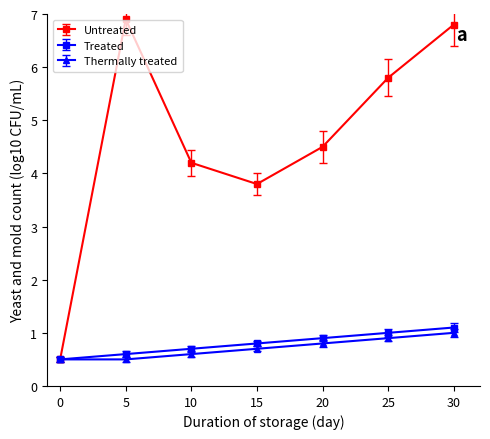

Reading left to right, extract all data points from this chart.

Untreated: 0=0.5	5=6.9	10=4.2	15=3.8	20=4.5	25=5.8	30=6.8
Treated: 0=0.5	5=0.6	10=0.7	15=0.8	20=0.9	25=1.0	30=1.1
Thermally treated: 0=0.5	5=0.5	10=0.6	15=0.7	20=0.8	25=0.9	30=1.0